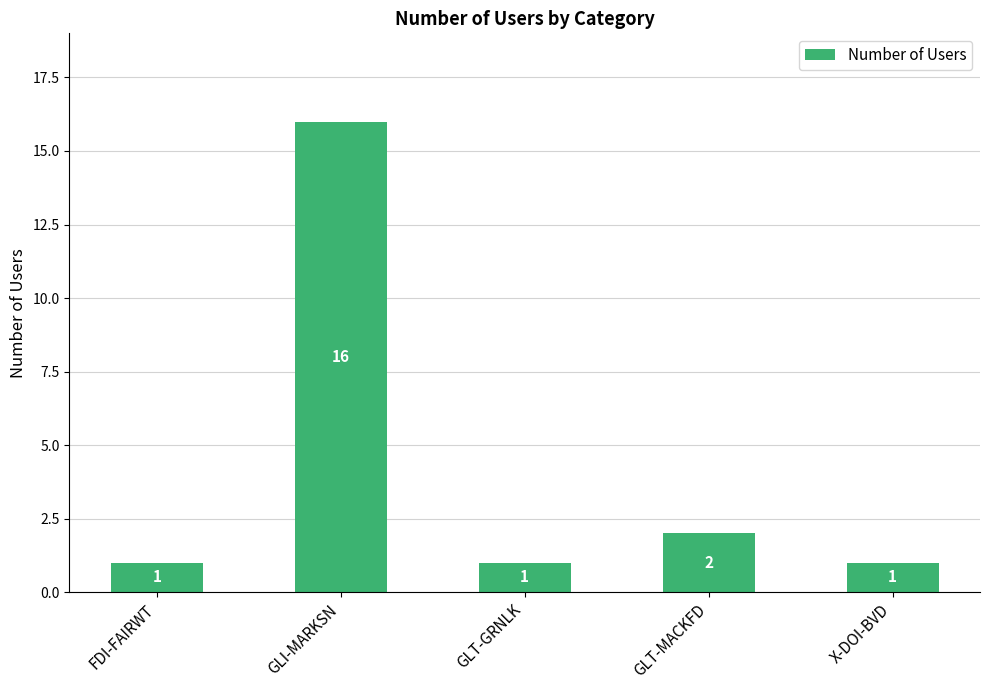

True or false: the data shows 1 at FDI-FAIRWT.

True